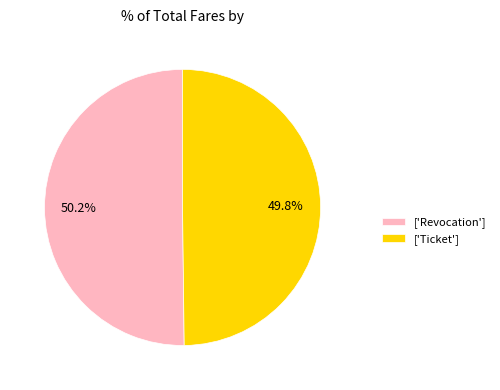

Does any single category account for the majority?

Yes